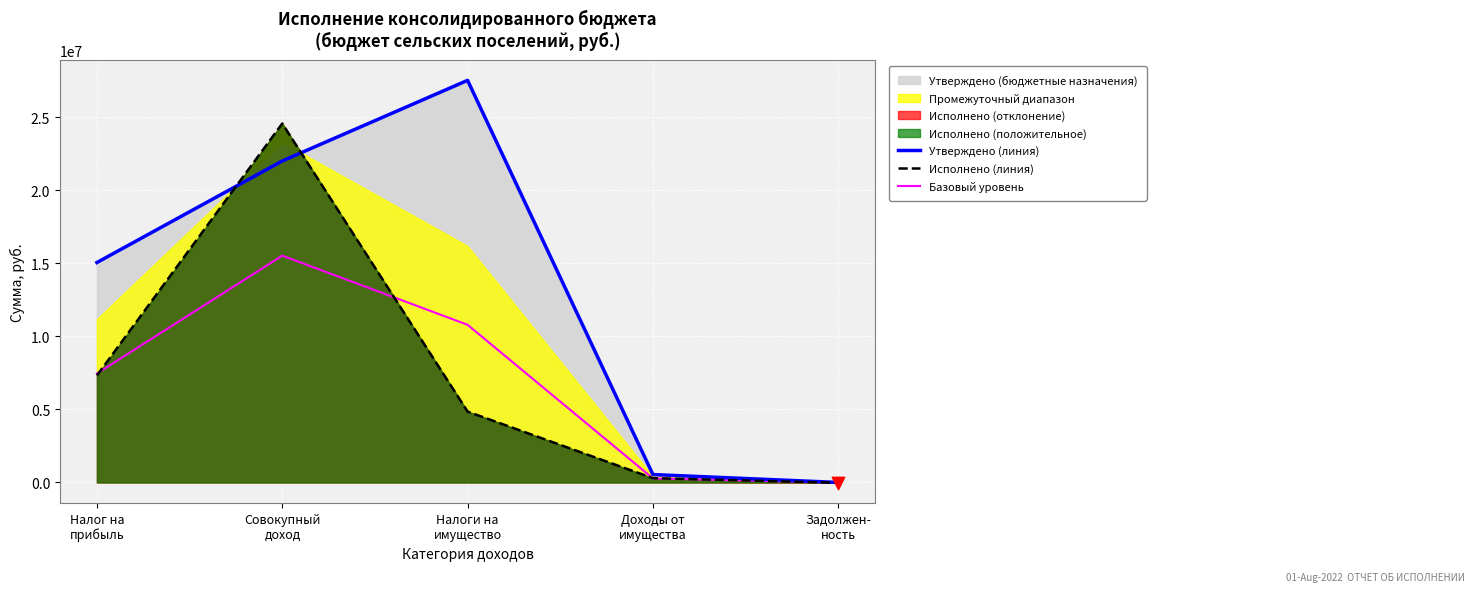

Which series contains the highest Y value?

Утверждено (линия)